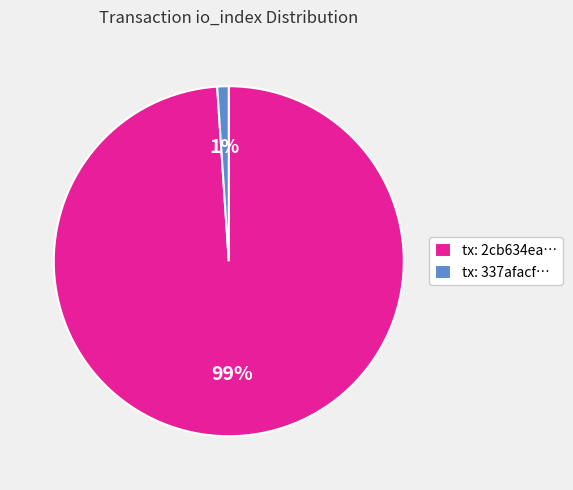

Is there a majority slice in this chart?

Yes